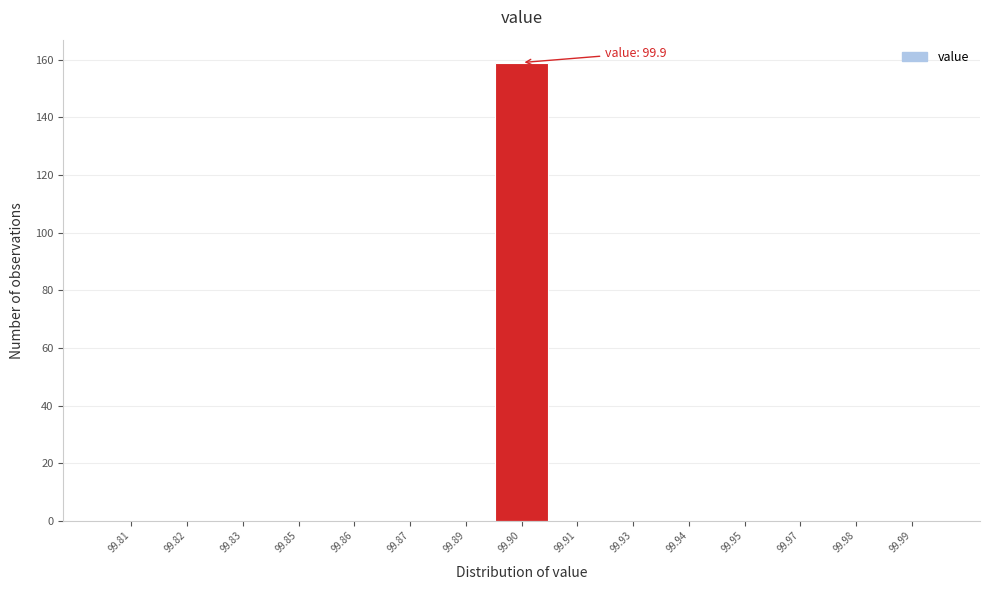

Reading left to right, list all the values displayed in this chart.

99.81=0	99.82=0	99.83=0	99.85=0	99.86=0	99.87=0	99.89=0	99.90=159	99.91=0	99.93=0	99.94=0	99.95=0	99.97=0	99.98=0	99.99=0